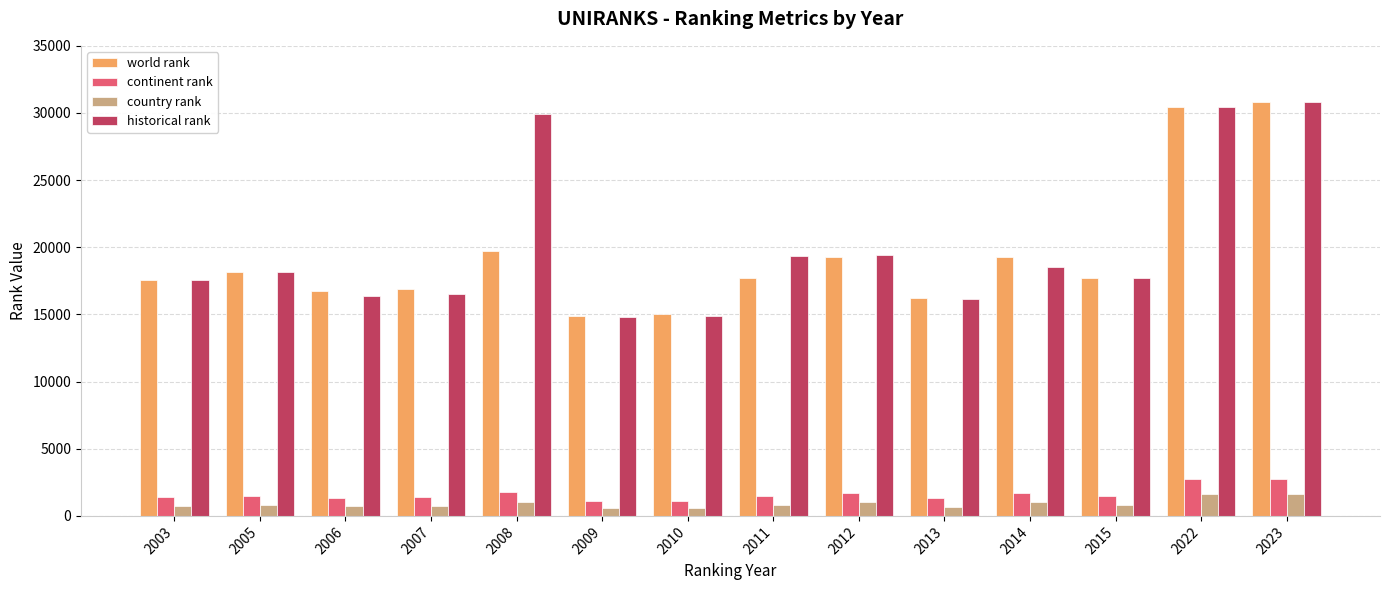

Is it true that country rank equals 571 at 2009?

True